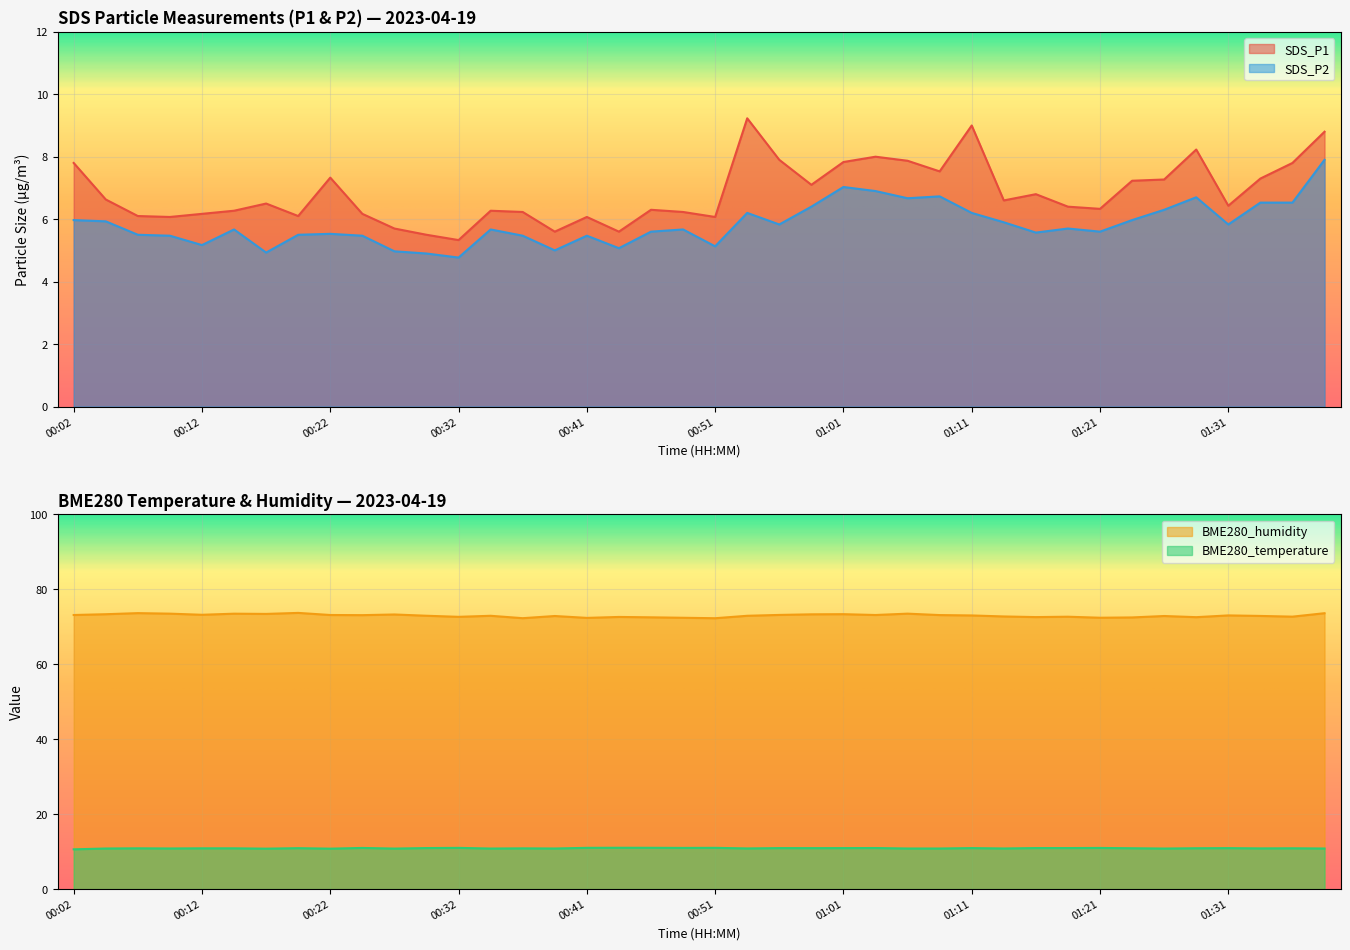

What are all the series names shown in the legend?

SDS_P1, SDS_P2, BME280_temperature, BME280_humidity